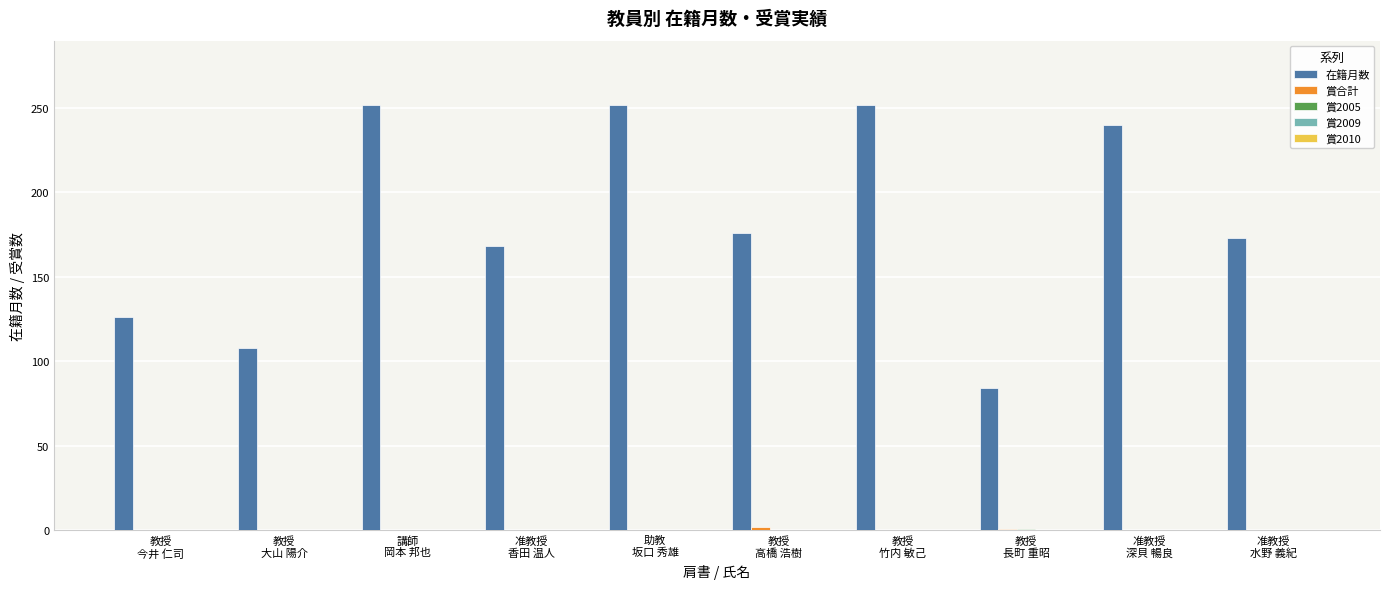

What is the sum of all 在籍月数 values?

1831